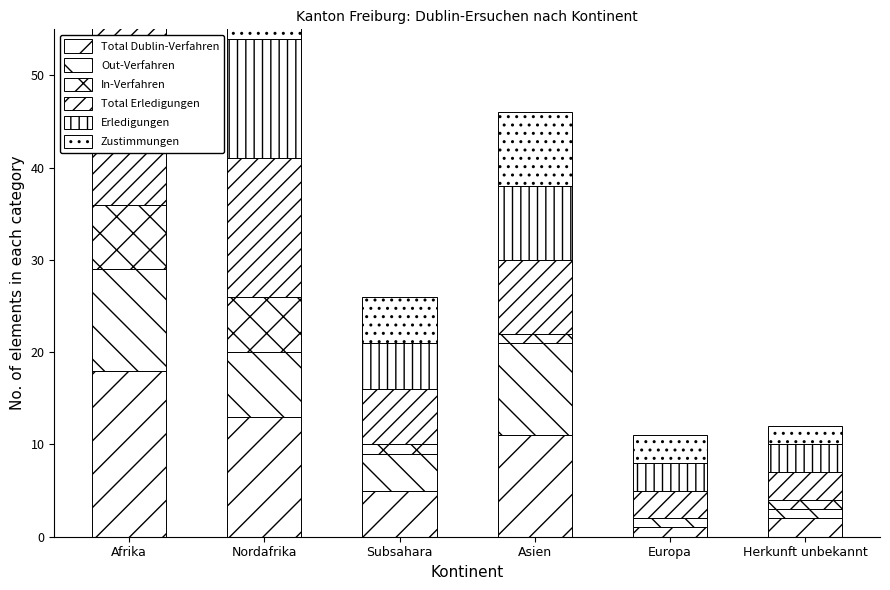

Reading left to right, list all the values displayed in this chart.

Total Dublin-Verfahren: 18	13	5	11	1	2
Out-Verfahren: 11	7	4	10	1	1
In-Verfahren: 7	6	1	1	0	1
Total Erledigungen: 21	15	6	8	3	3
Erledigungen: 18	13	5	8	3	3
Zustimmungen: 14	9	5	8	3	2